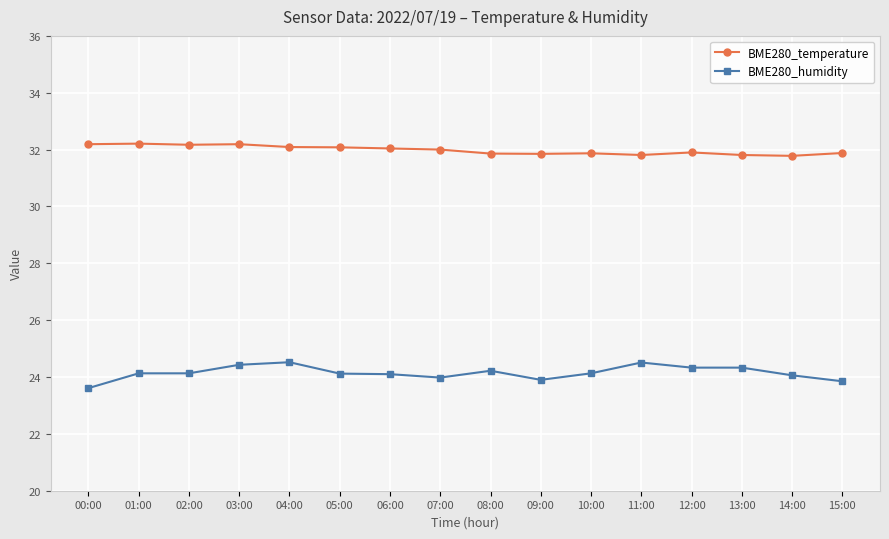

Which series has the largest total across all categories?

BME280_temperature